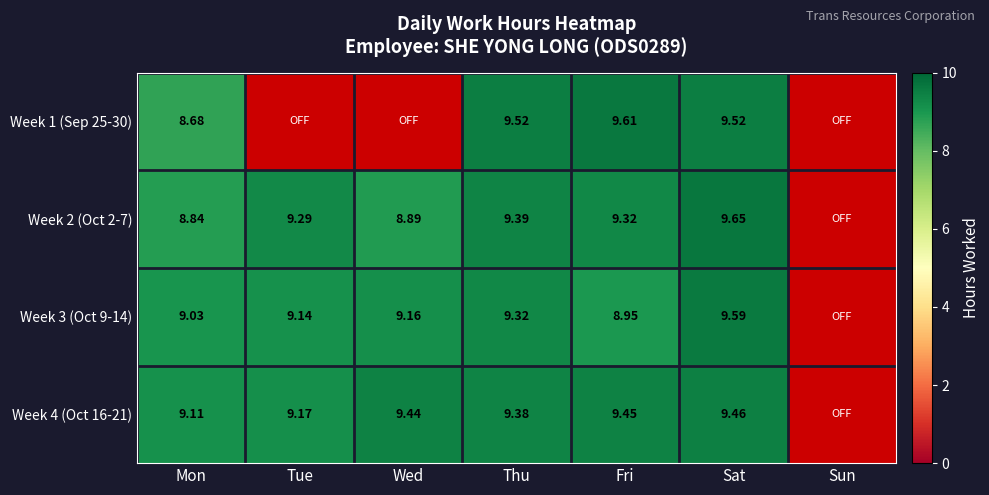

Is the value of Week 2 (Oct 2-7) at Wed greater than the value of Week 4 (Oct 16-21) at Thu?

No